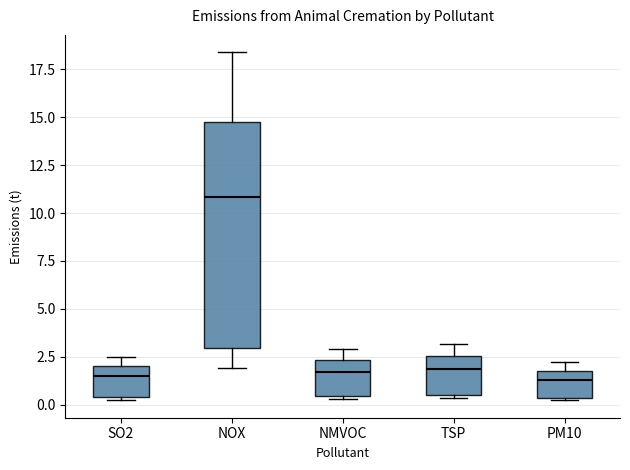

Which box is the tallest, from its lower edge to its upper edge?

NOX